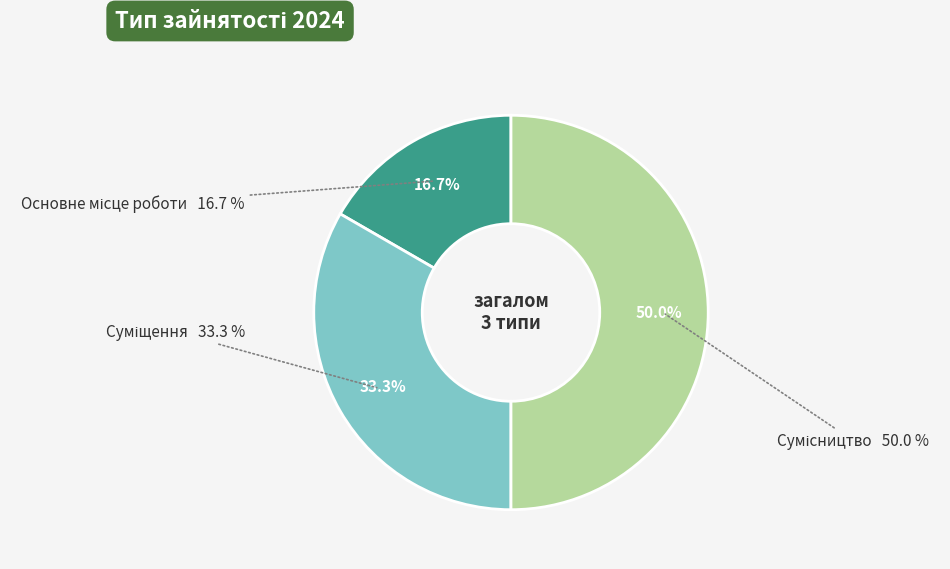

The Суміщення slice represents 22% of the pie. True or false?

False